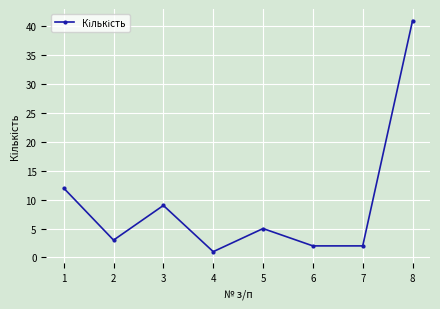

What is the difference between the maximum and minimum values?

40